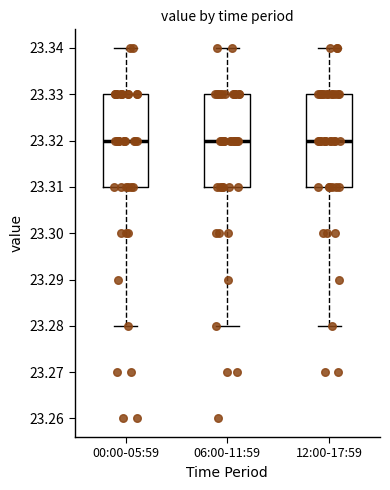

Reading left to right, transcribe this box plot: for each box, give where its median line is, the range the box spans, and where its two whiskers end, as read against the y-axis. The values are not printed on the chart, so give them approximately, as read against the axis.

00:00-05:59: median 23.32, box 23.31 to 23.33, whiskers 23.28 to 23.34
06:00-11:59: median 23.32, box 23.31 to 23.33, whiskers 23.28 to 23.34
12:00-17:59: median 23.32, box 23.31 to 23.33, whiskers 23.28 to 23.34